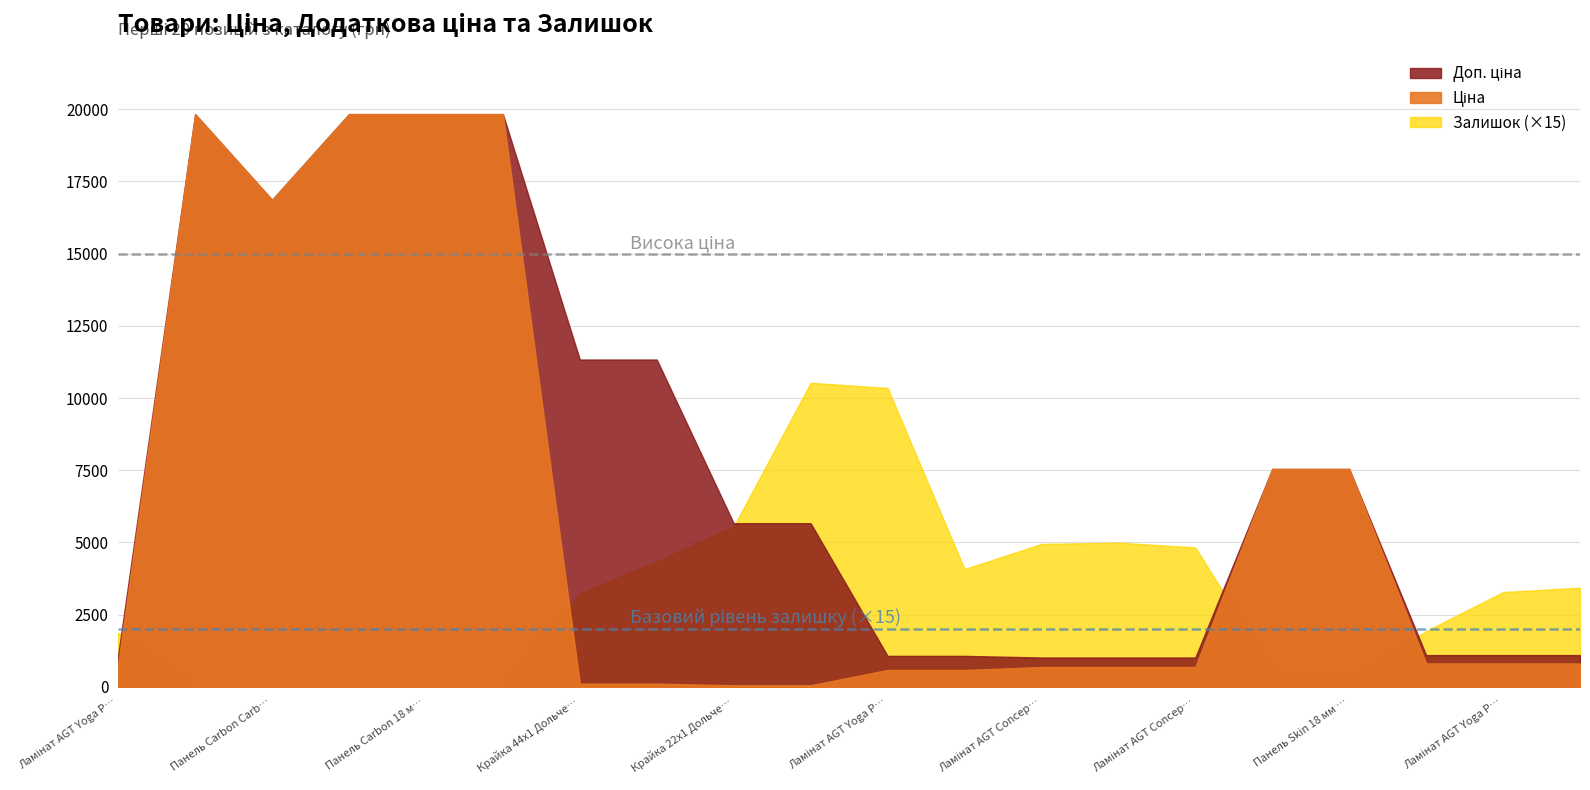

At how many categories does at least one series exceed 15839?

5